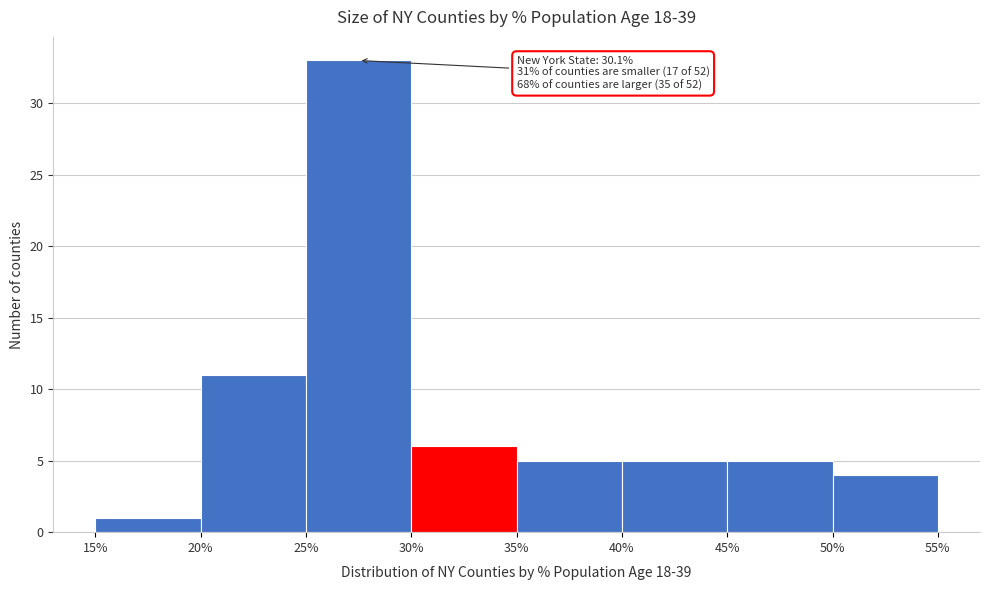

Which range on the x-axis has the tallest bar?

25% to 30%